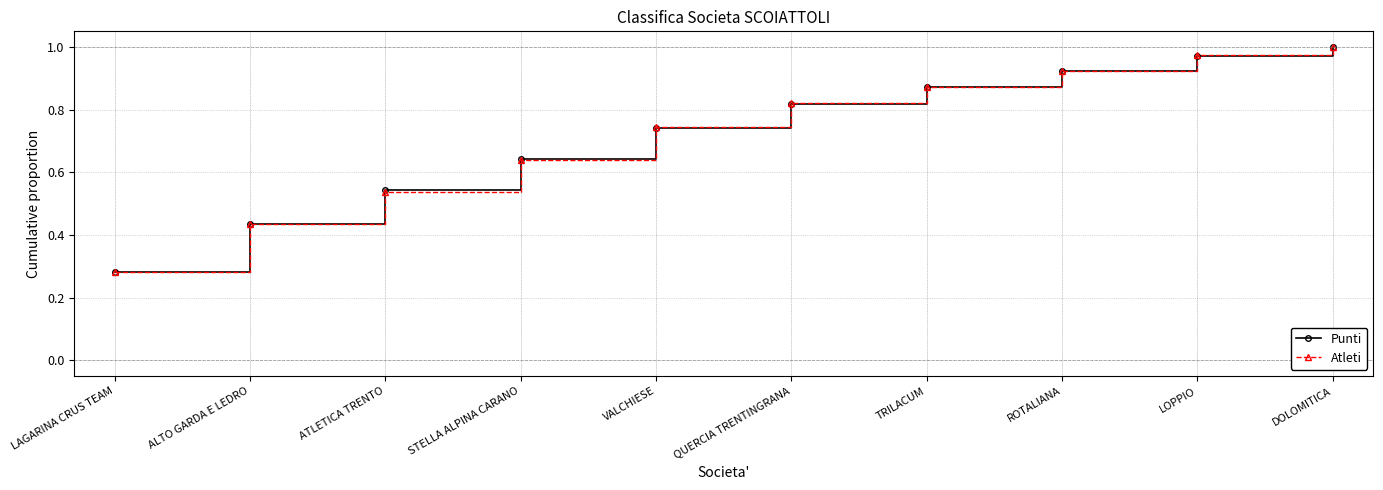

Rank the categories by Atleti value from highest to lowest.

DOLOMITICA, LOPPIO, ROTALIANA, TRILACUM, QUERCIA TRENTINGRANA, VALCHIESE, STELLA ALPINA CARANO, ATLETICA TRENTO, ALTO GARDA E LEDRO, LAGARINA CRUS TEAM